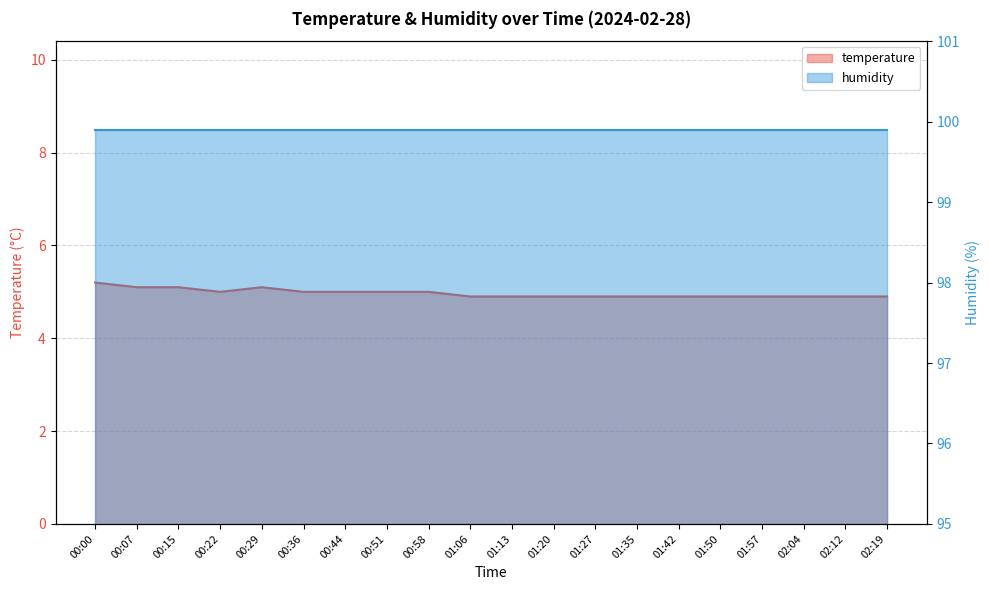

List the labels in order of value, largest first.

00:00, 00:07, 00:15, 00:29, 00:22, 00:36, 00:44, 00:51, 00:58, 01:06, 01:13, 01:20, 01:27, 01:35, 01:42, 01:50, 01:57, 02:04, 02:12, 02:19